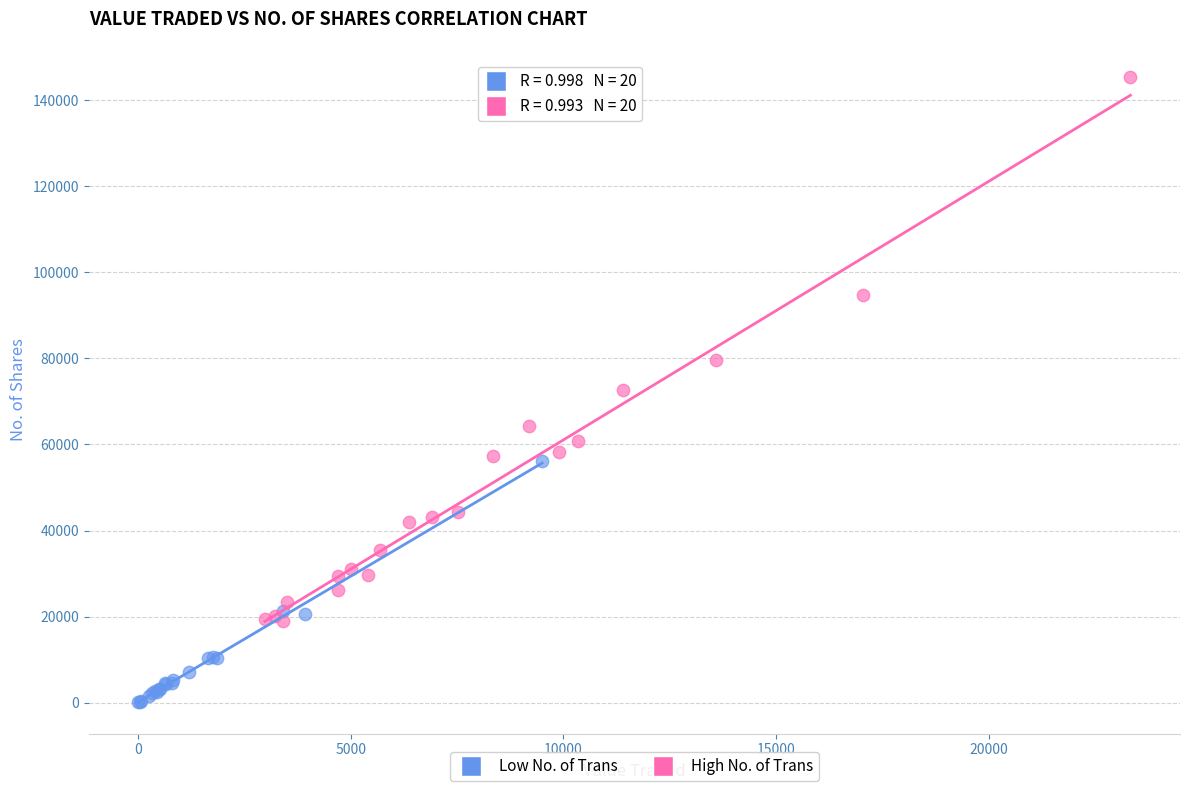

Which series contains the highest Y value?

High No. of Trans